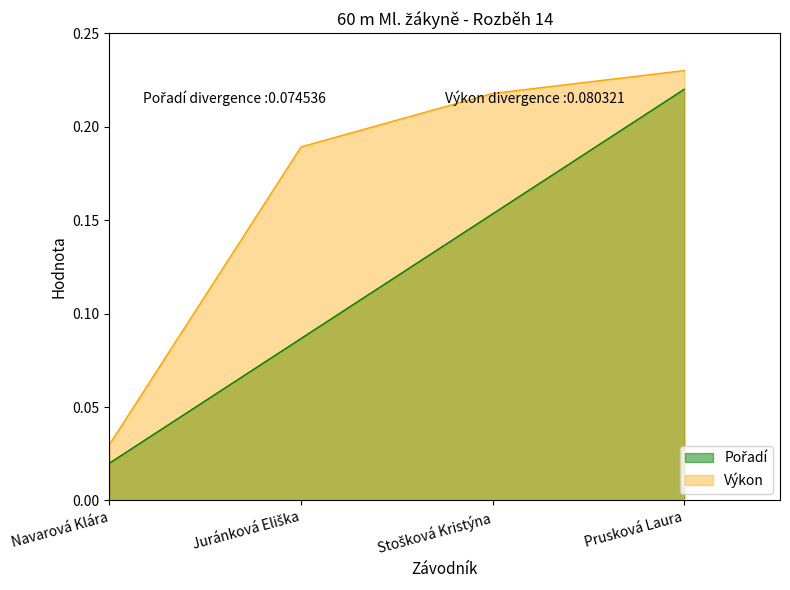

Which series has the largest range (max minus min)?

Pořadí